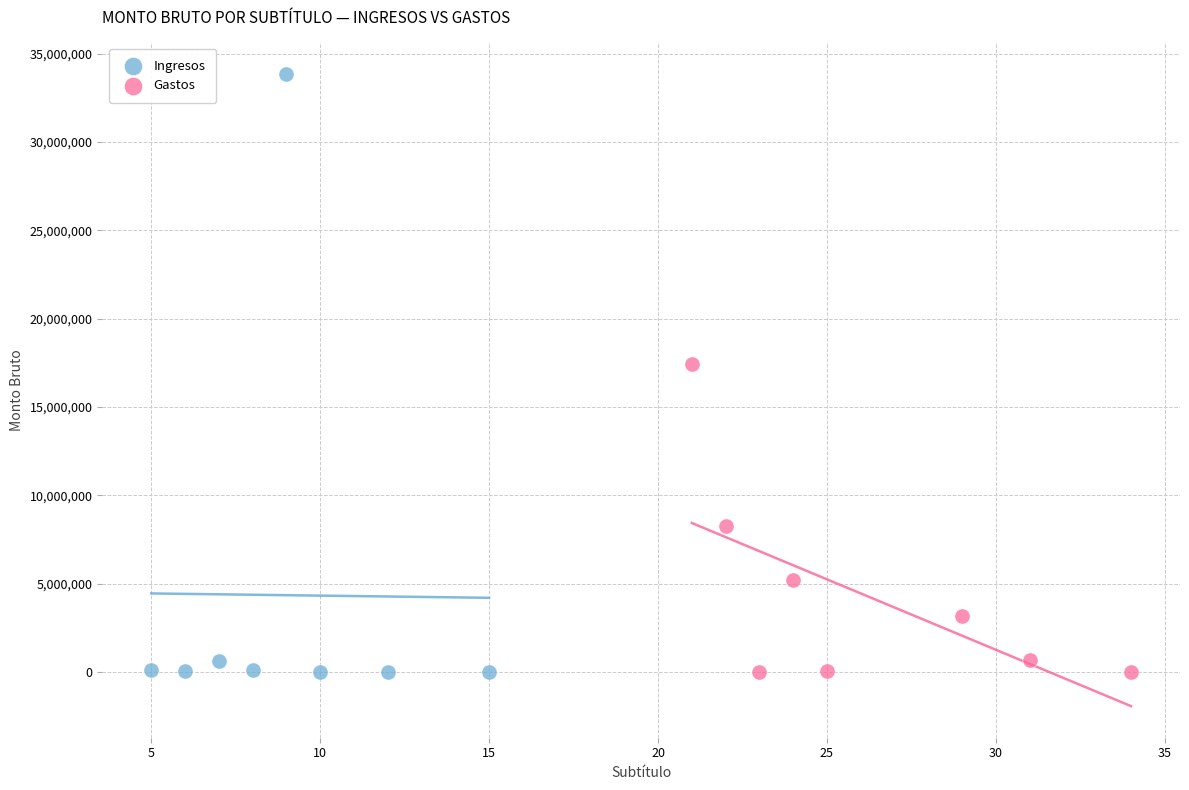

What are all the series names shown in the legend?

Ingresos, Gastos